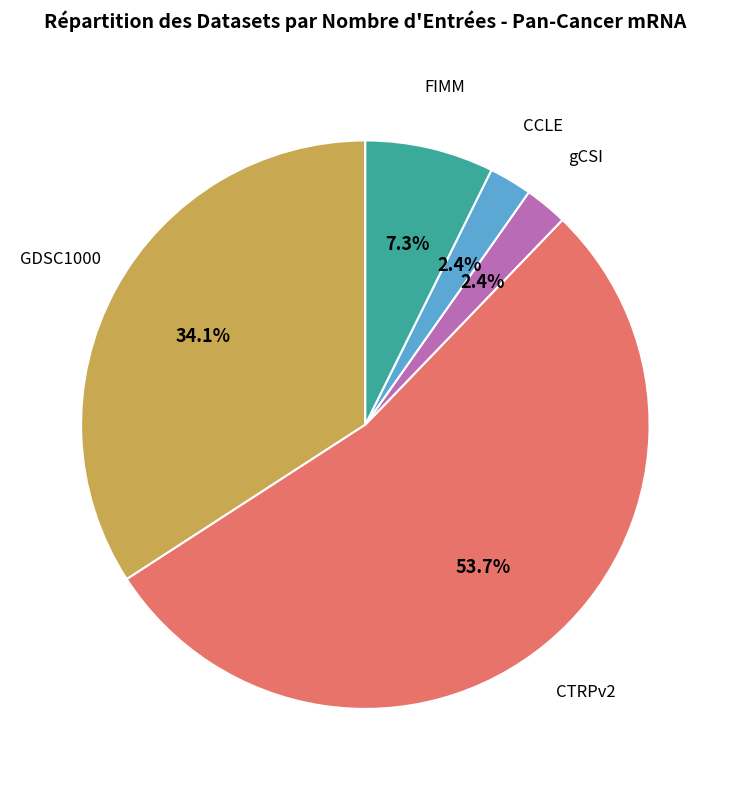

Is there a majority slice in this chart?

Yes